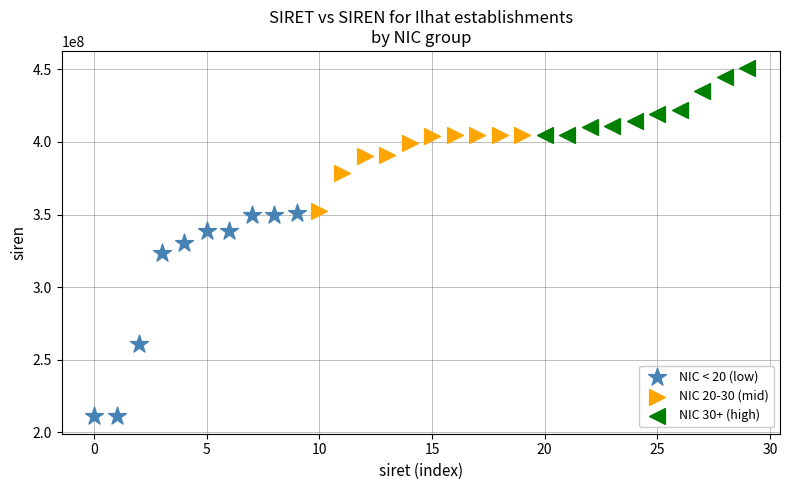

Which series contains the highest Y value?

NIC 30+ (high)